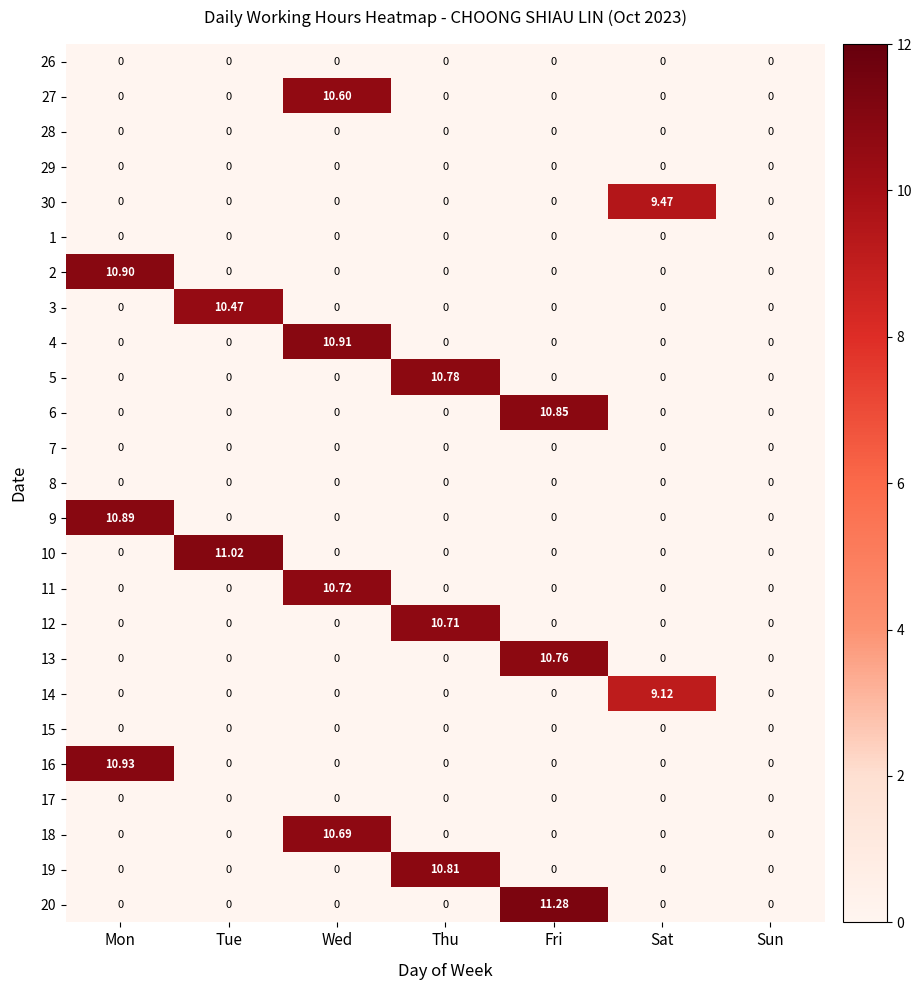

Which label corresponds to the largest value in the chart?

Fri